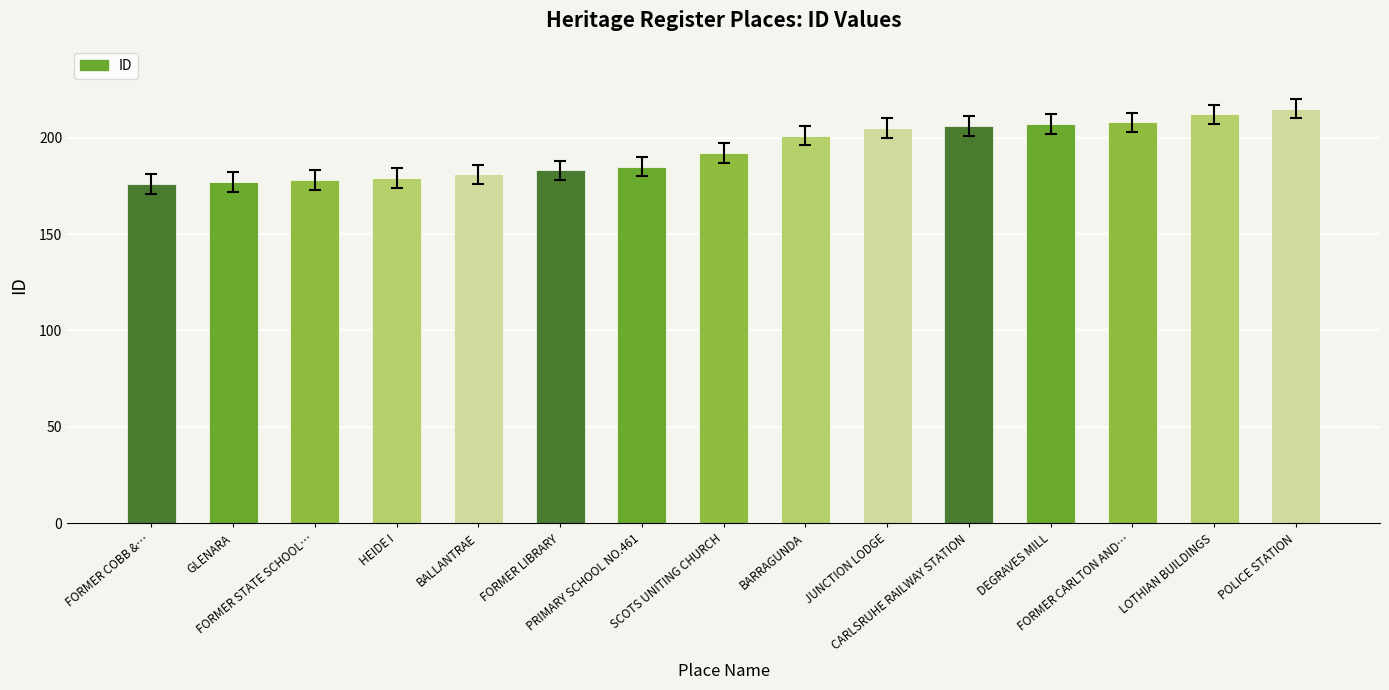

Reading left to right, transcribe all the data shown in this chart.

176	177	178	179	181	183	185	192	201	205	206	207	208	212	215